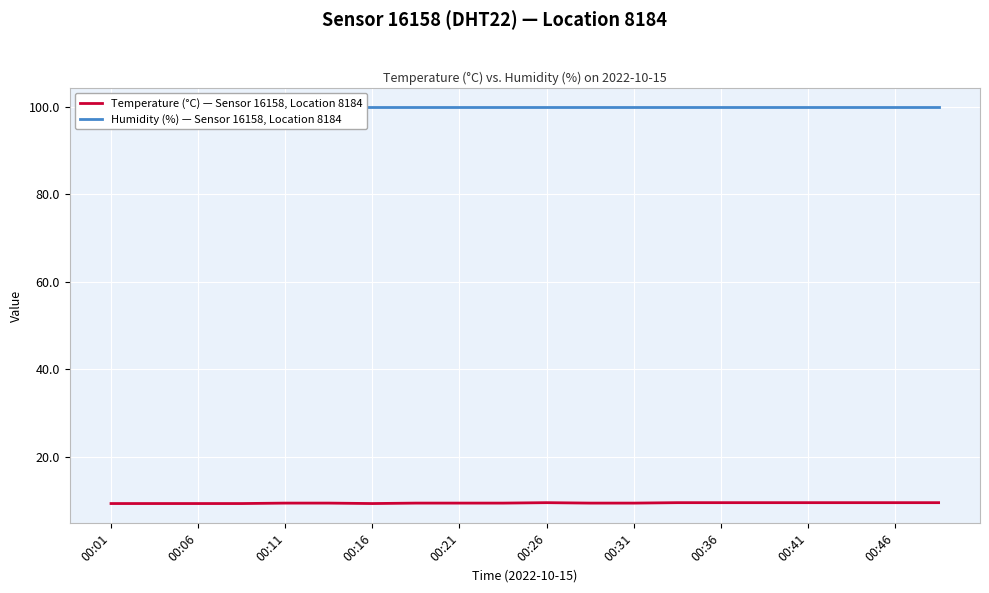

What is the spread (max minus min) of values at 13?

90.4